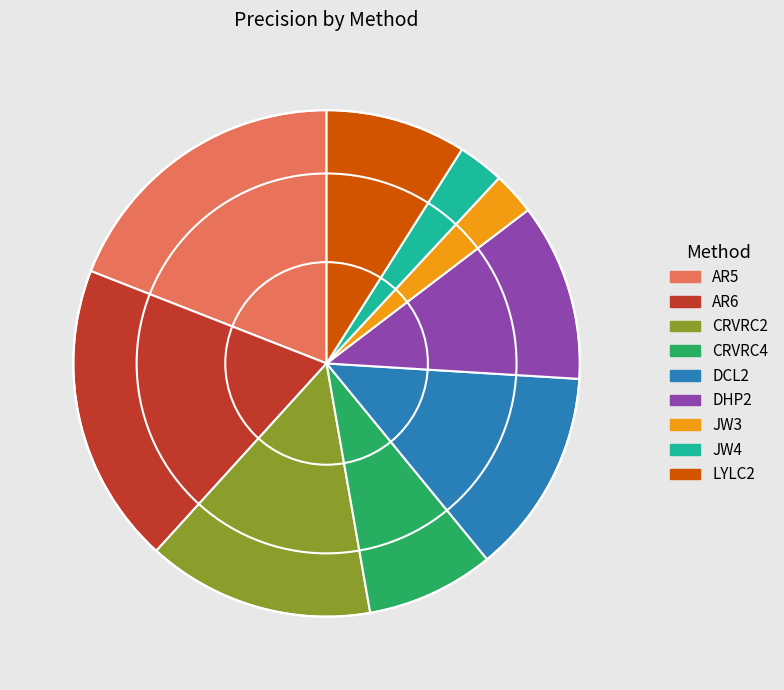

The DCL2 slice represents 22% of the pie. True or false?

False